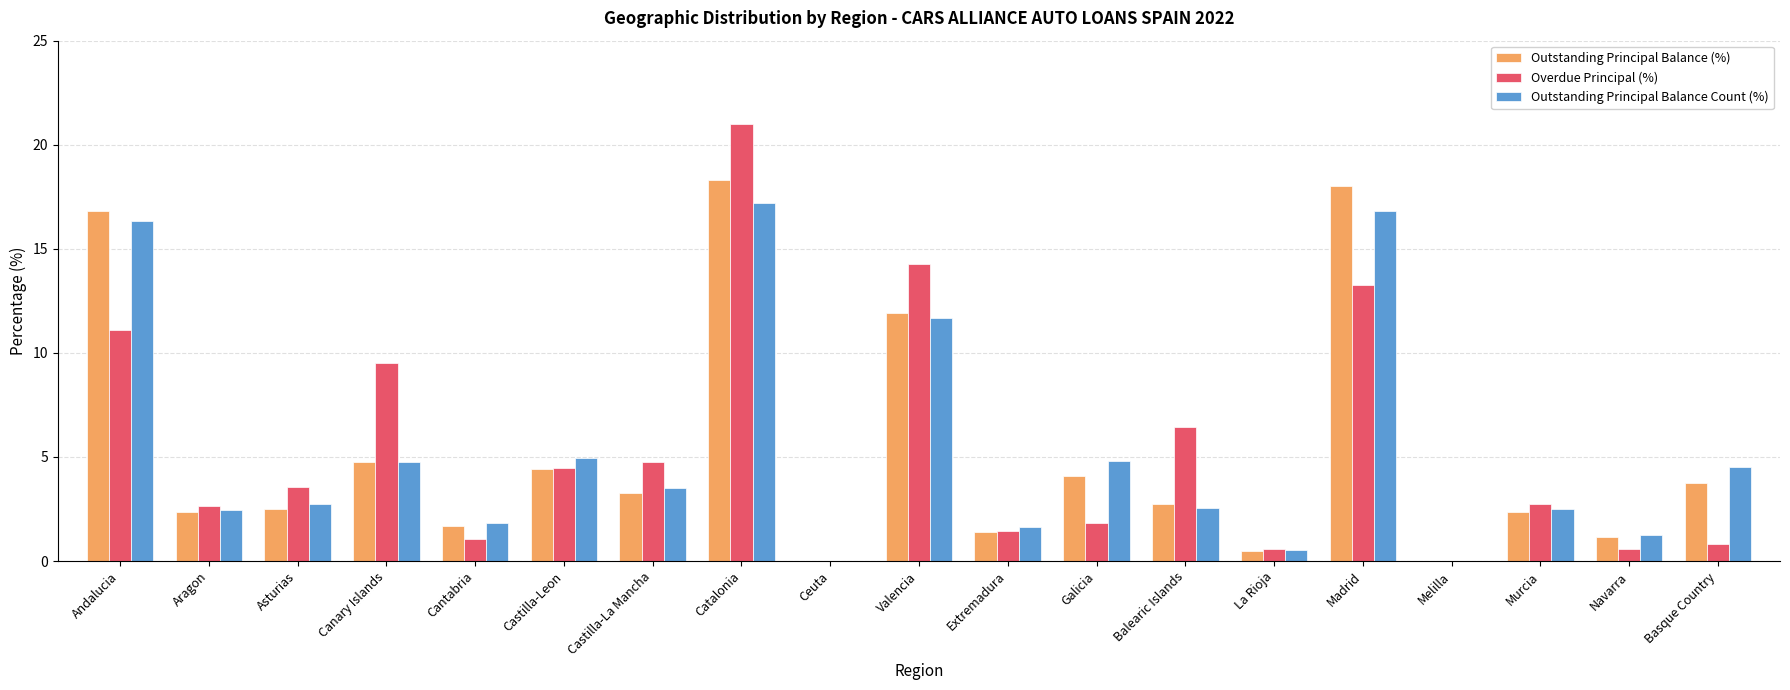

Which series changed the most between Ceuta and Murcia?

Overdue Principal (%)